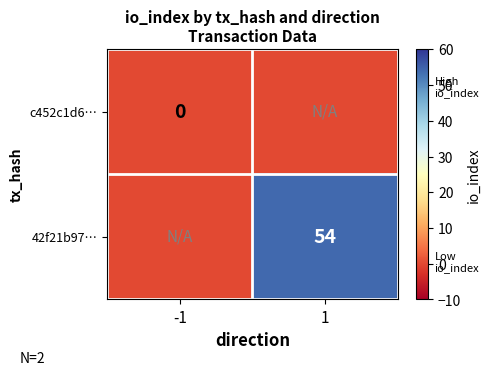

How many distinct data groups are displayed?

2